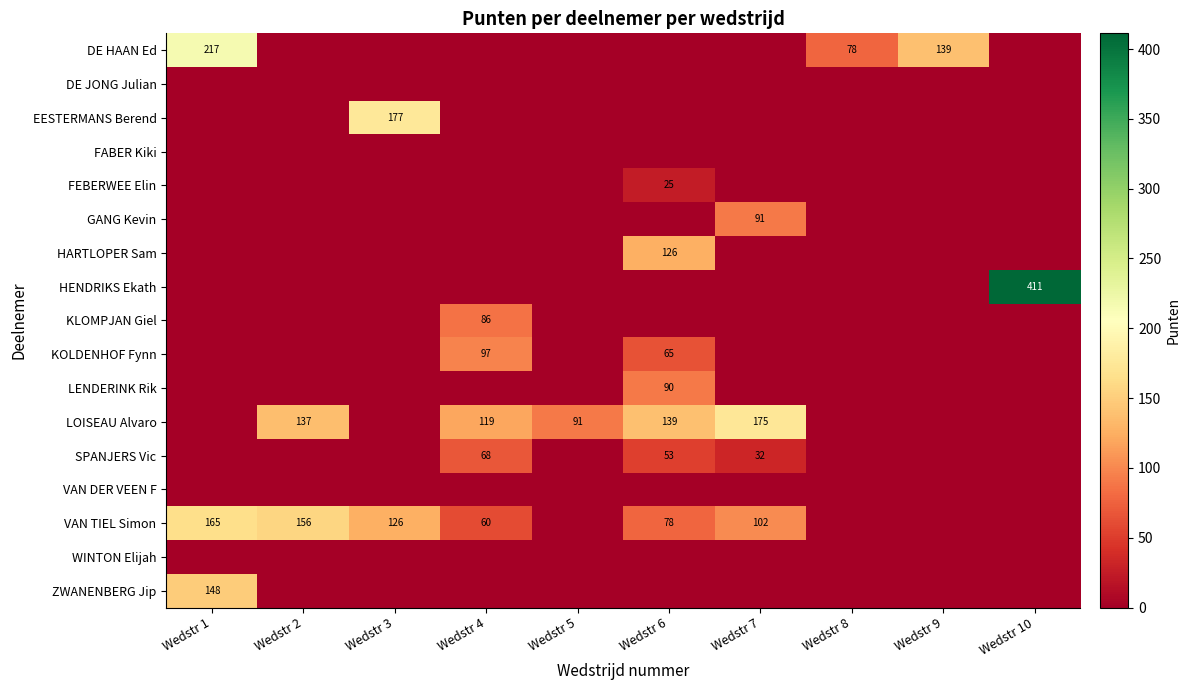

Rank the categories by KLOMPJAN Giel value from highest to lowest.

Wedstr 4, Wedstr 1, Wedstr 2, Wedstr 3, Wedstr 5, Wedstr 6, Wedstr 7, Wedstr 8, Wedstr 9, Wedstr 10